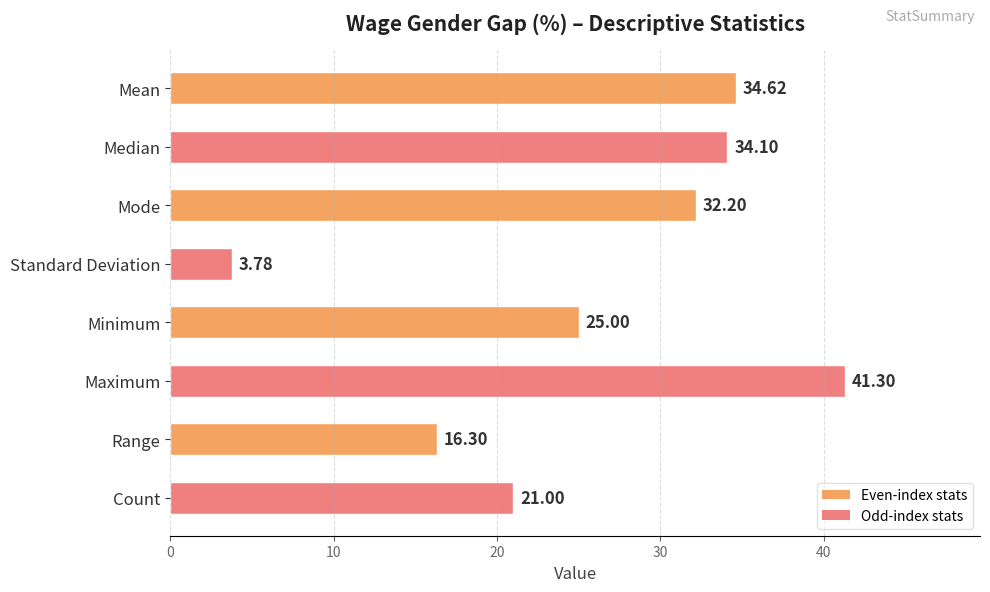

Which label corresponds to the smallest value in the chart?

Standard Deviation